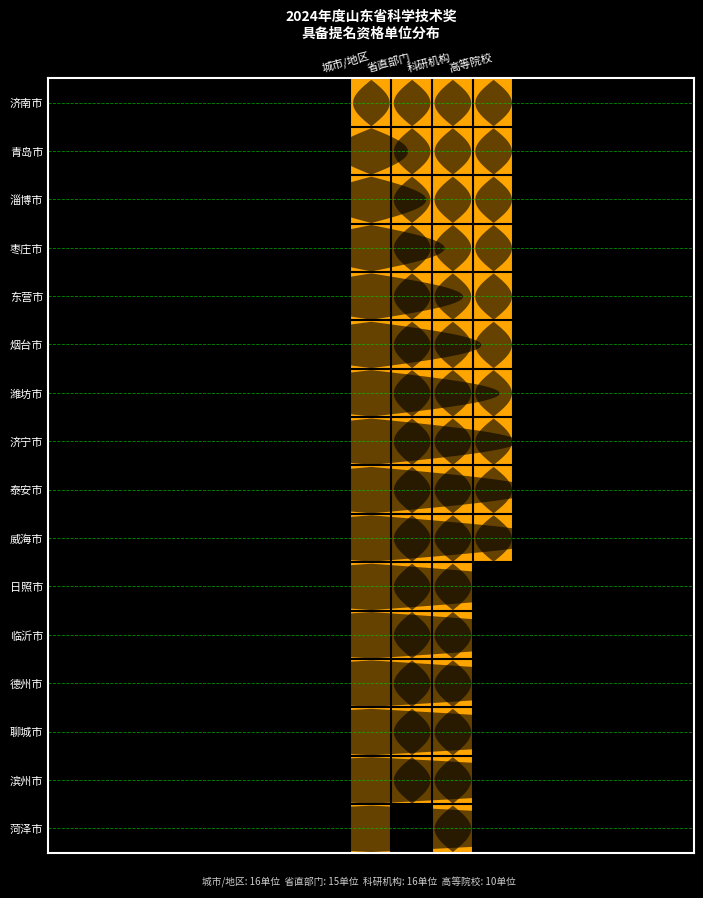

Reading left to right, extract all data points from this chart.

济南市: 城市/地区=1	省直部门=1	科研机构=1	高等院校=1
青岛市: 城市/地区=2	省直部门=1	科研机构=1	高等院校=1
淄博市: 城市/地区=3	省直部门=1	科研机构=1	高等院校=1
枣庄市: 城市/地区=4	省直部门=1	科研机构=1	高等院校=1
东营市: 城市/地区=5	省直部门=1	科研机构=1	高等院校=1
烟台市: 城市/地区=6	省直部门=1	科研机构=1	高等院校=1
潍坊市: 城市/地区=7	省直部门=1	科研机构=1	高等院校=1
济宁市: 城市/地区=8	省直部门=1	科研机构=1	高等院校=1
泰安市: 城市/地区=9	省直部门=1	科研机构=1	高等院校=1
威海市: 城市/地区=10	省直部门=1	科研机构=1	高等院校=1
日照市: 城市/地区=11	省直部门=1	科研机构=1	高等院校=0
临沂市: 城市/地区=12	省直部门=1	科研机构=1	高等院校=0
德州市: 城市/地区=13	省直部门=1	科研机构=1	高等院校=0
聊城市: 城市/地区=14	省直部门=1	科研机构=1	高等院校=0
滨州市: 城市/地区=15	省直部门=1	科研机构=1	高等院校=0
菏泽市: 城市/地区=16	省直部门=0	科研机构=1	高等院校=0